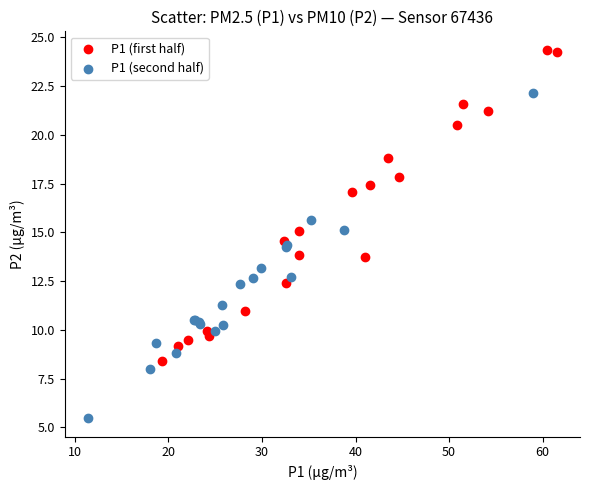

Which series contains the highest Y value?

P1 (first half)